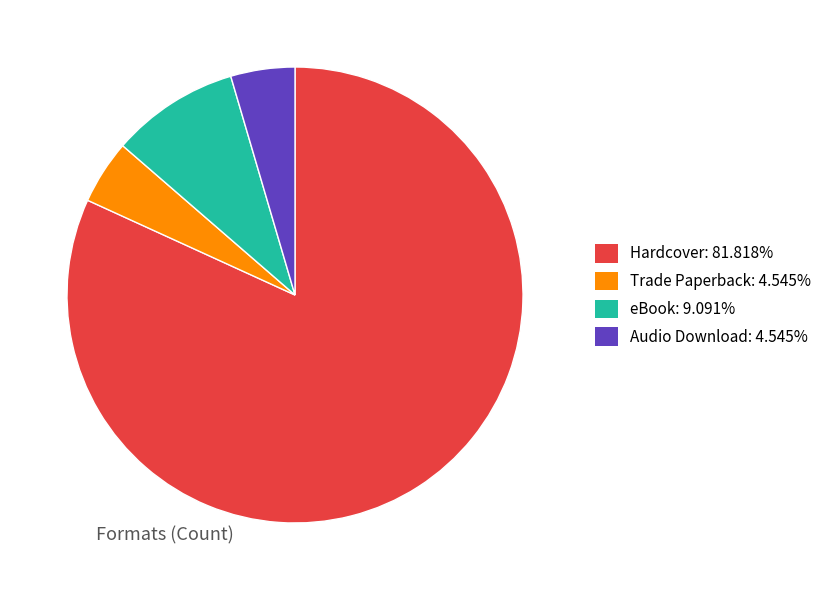

Do Hardcover: 81.818% and Audio Download: 4.545% together represent more than half of the pie?

Yes